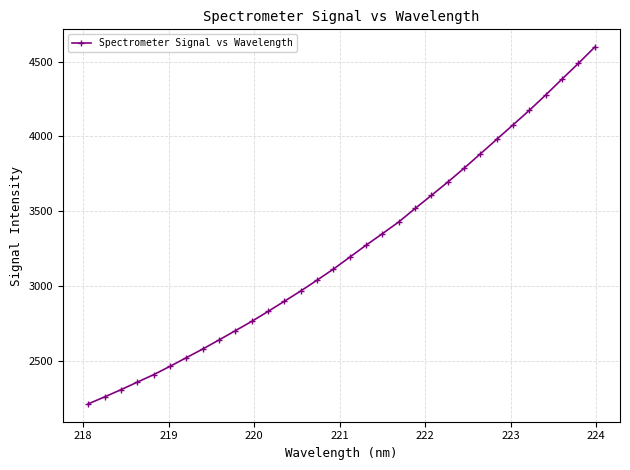

Reading left to right, list all the values displayed in this chart.

2214.2	2260.8	2308.9	2359.5	2409.4	2464.9	2522.8	2580.6	2641.3	2703.1	2765.2	2831.6	2899.7	2968.1	3040.6	3114.4	3193.9	3274.1	3350.9	3429.3	3519.0	3606.8	3695.3	3787.8	3884.0	3980.9	4077.3	4174.8	4277.1	4383.2	4487.6	4596.1